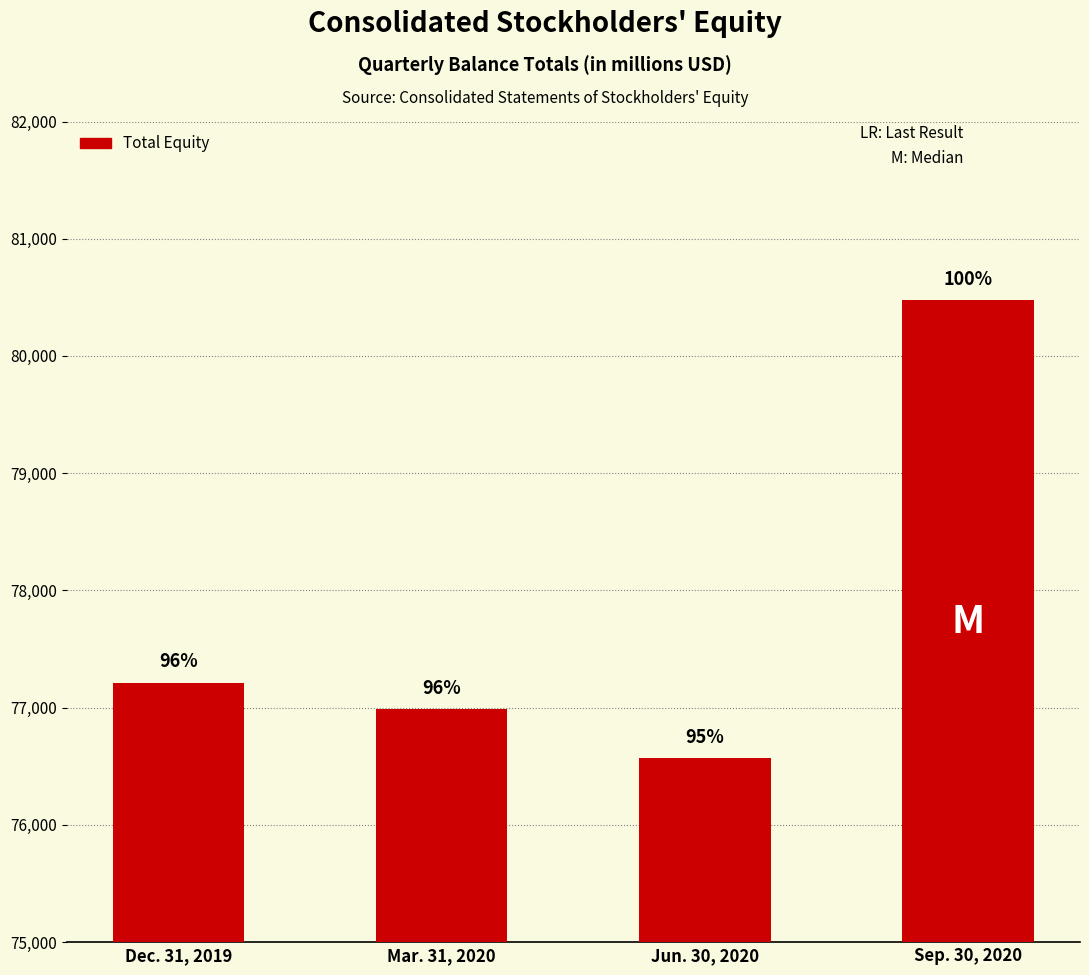

Which label corresponds to the smallest value in the chart?

Jun. 30, 2020